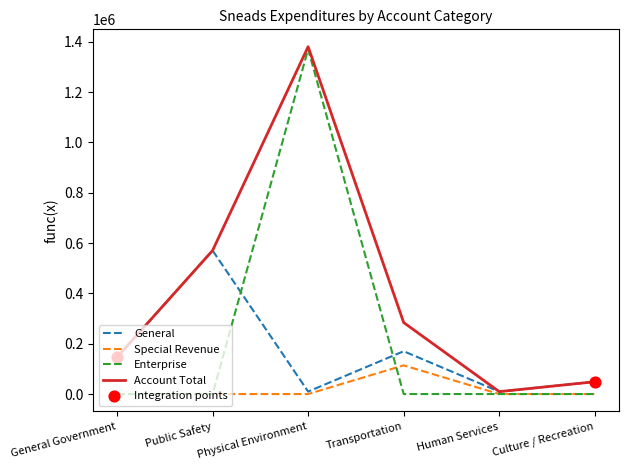

Is the value of General at General Government greater than the value of Account Total at Physical Environment?

No